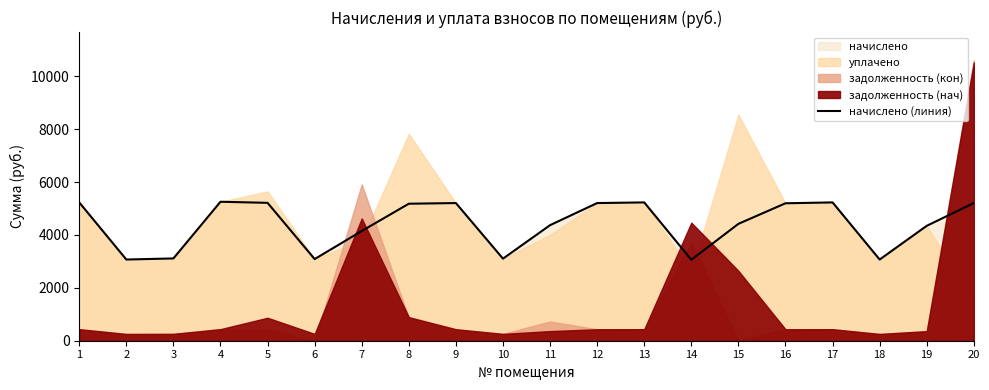

At which category does the data reach its first local peak?

4